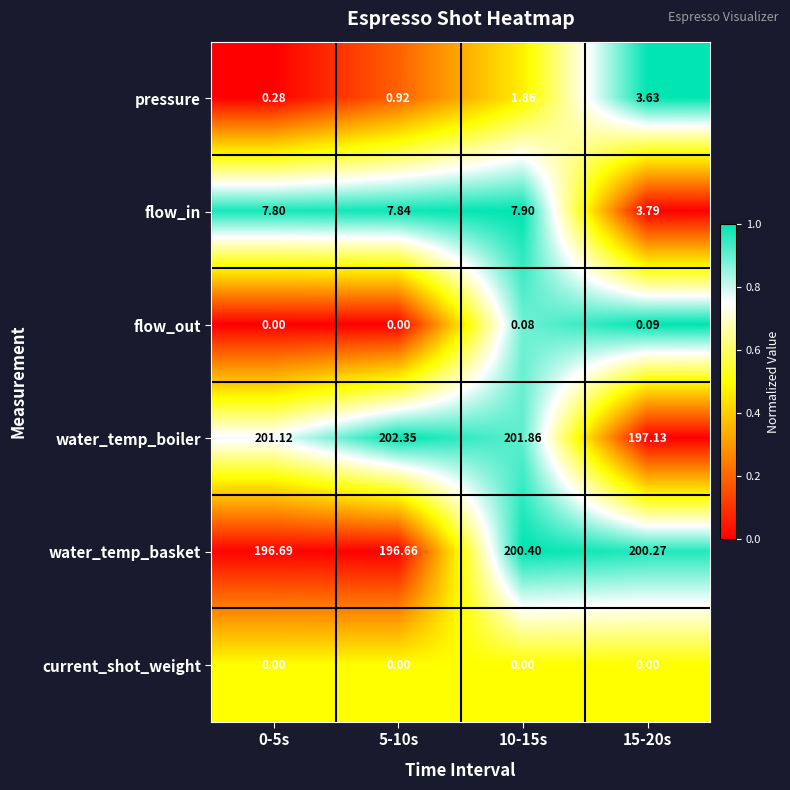

Is the value of pressure at 10-15s greater than the value of water_temp_basket at 10-15s?

No